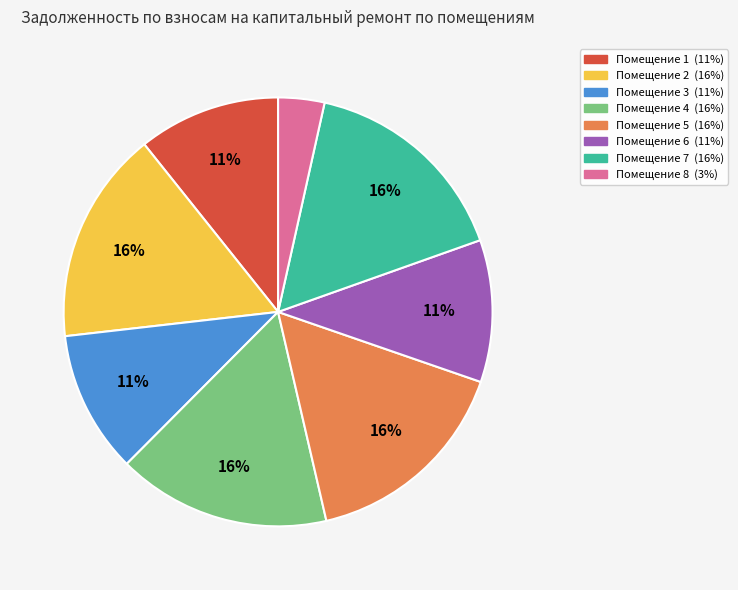

How many segments does this pie chart have?

8